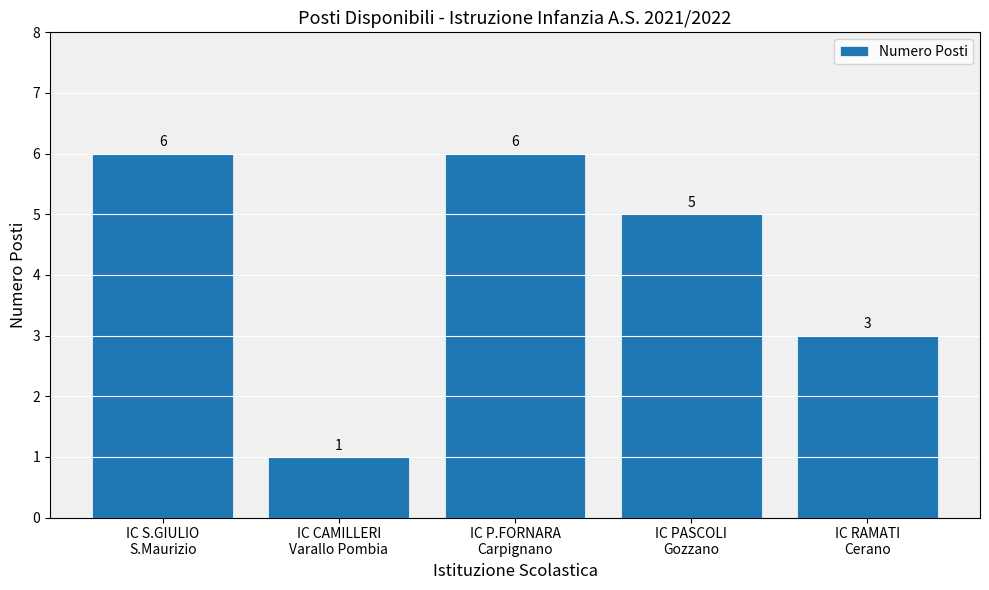

Reading right to left, what are all the values shown in this chart?

IC RAMATI
Cerano=3	IC PASCOLI
Gozzano=5	IC P.FORNARA
Carpignano=6	IC CAMILLERI
Varallo Pombia=1	IC S.GIULIO
S.Maurizio=6